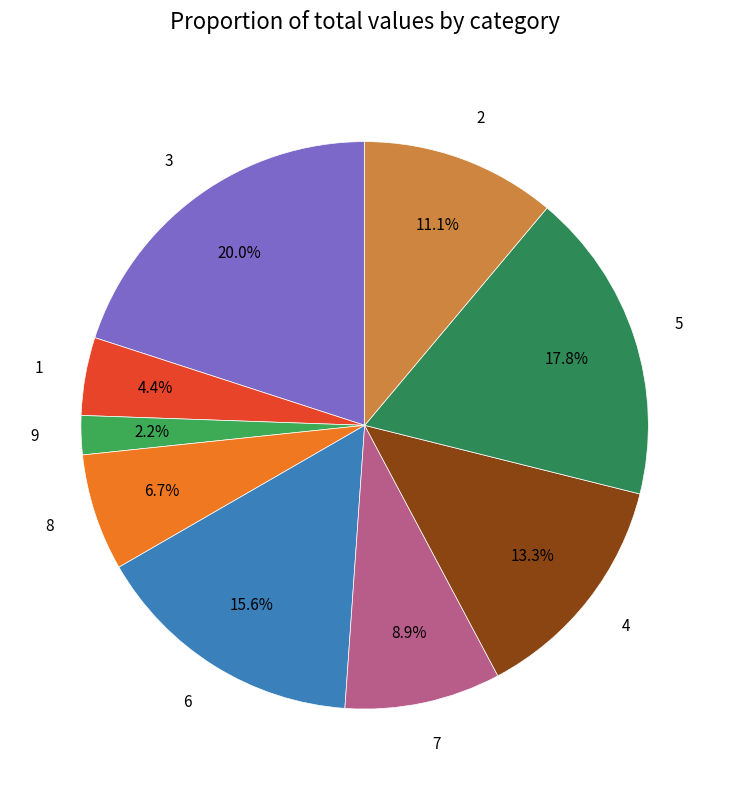

To the nearest percent, what is the difference between the largest and smallest slice percentages?

18%